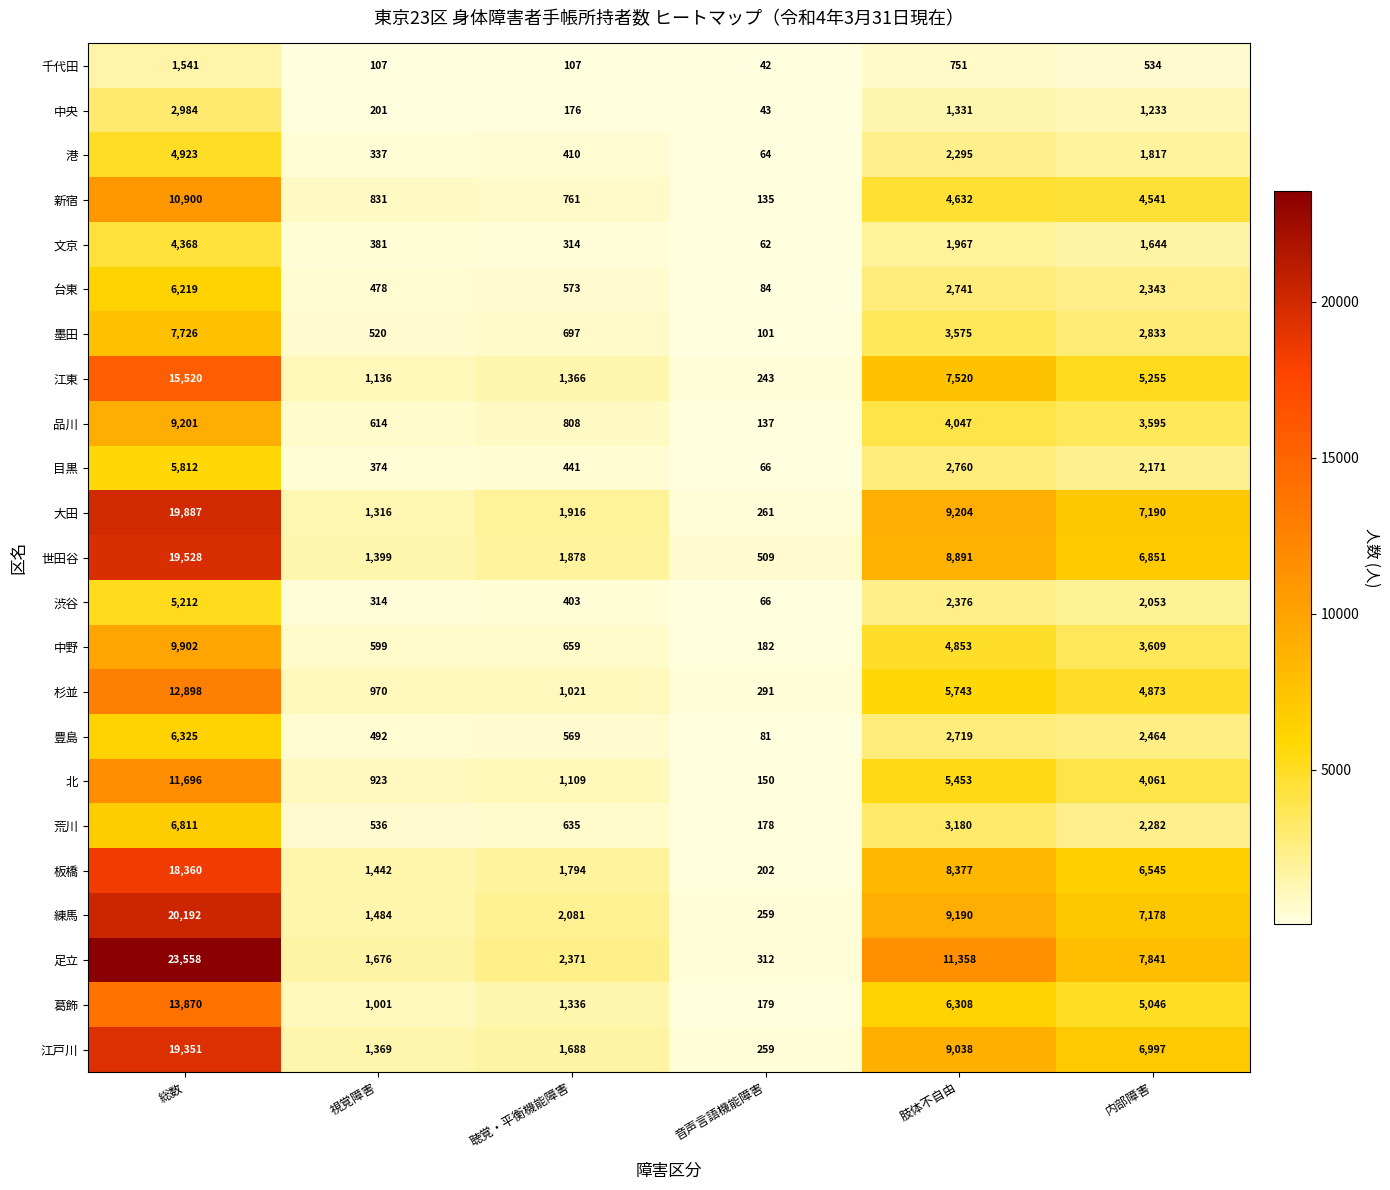

Which label corresponds to the smallest value in the chart?

音声言語機能障害